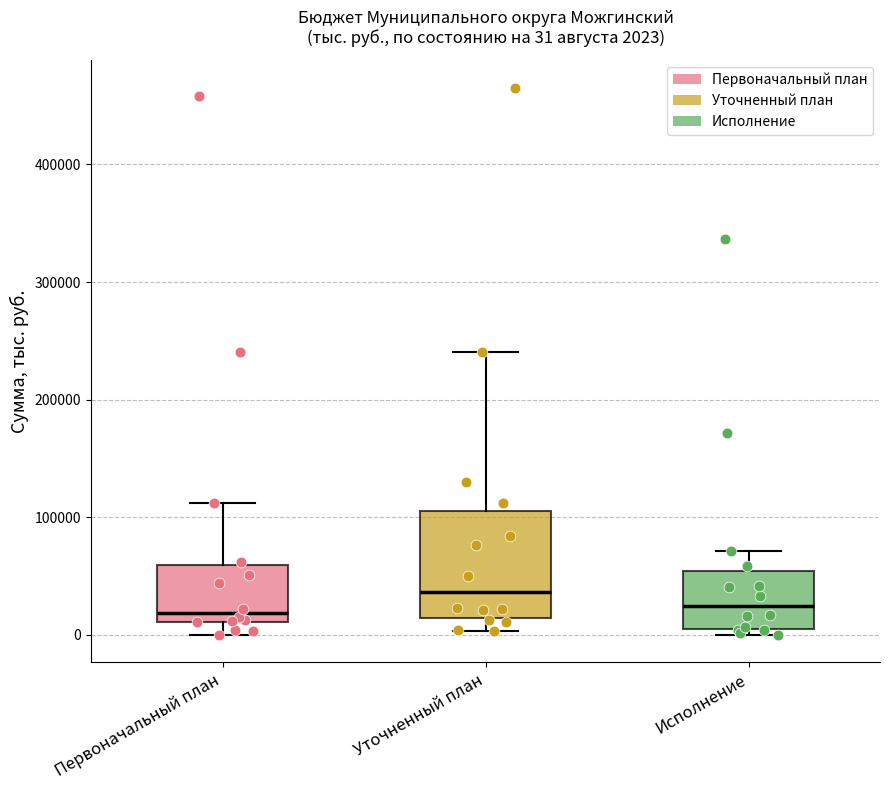

Comparing the boxes themselves (not the whiskers), which one is the tallest?

Уточненный план